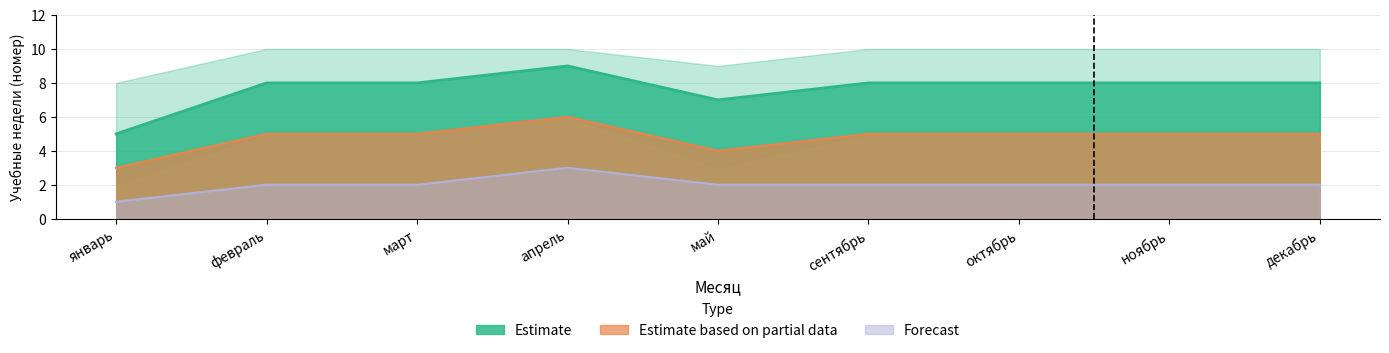

What is the difference between the second highest and minimum values in the Estimate series?

3